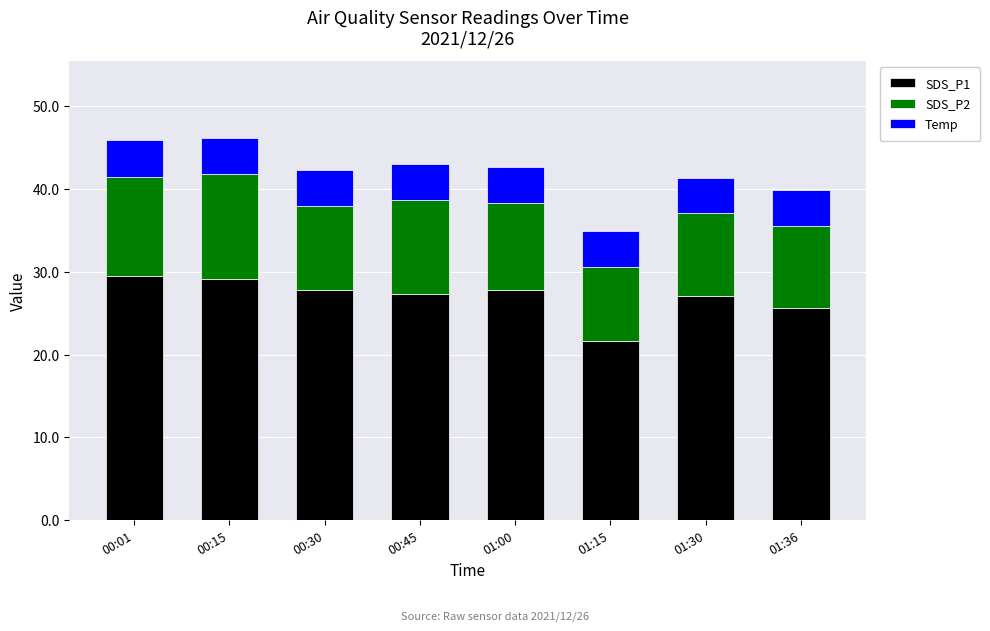

What is the minimum value for SDS_P1?

21.6